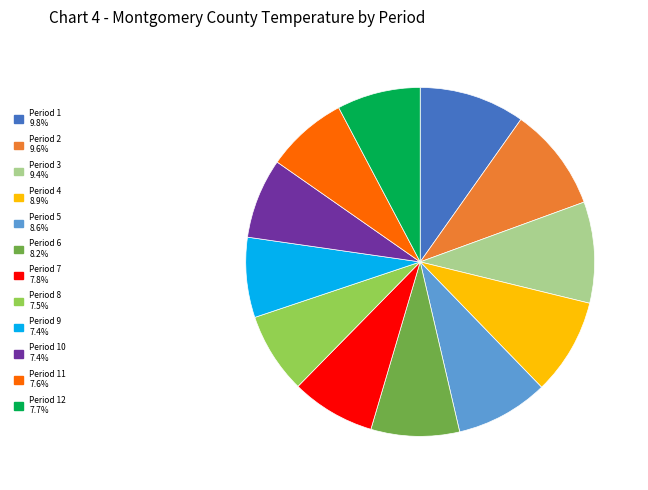

Is there a majority slice in this chart?

No